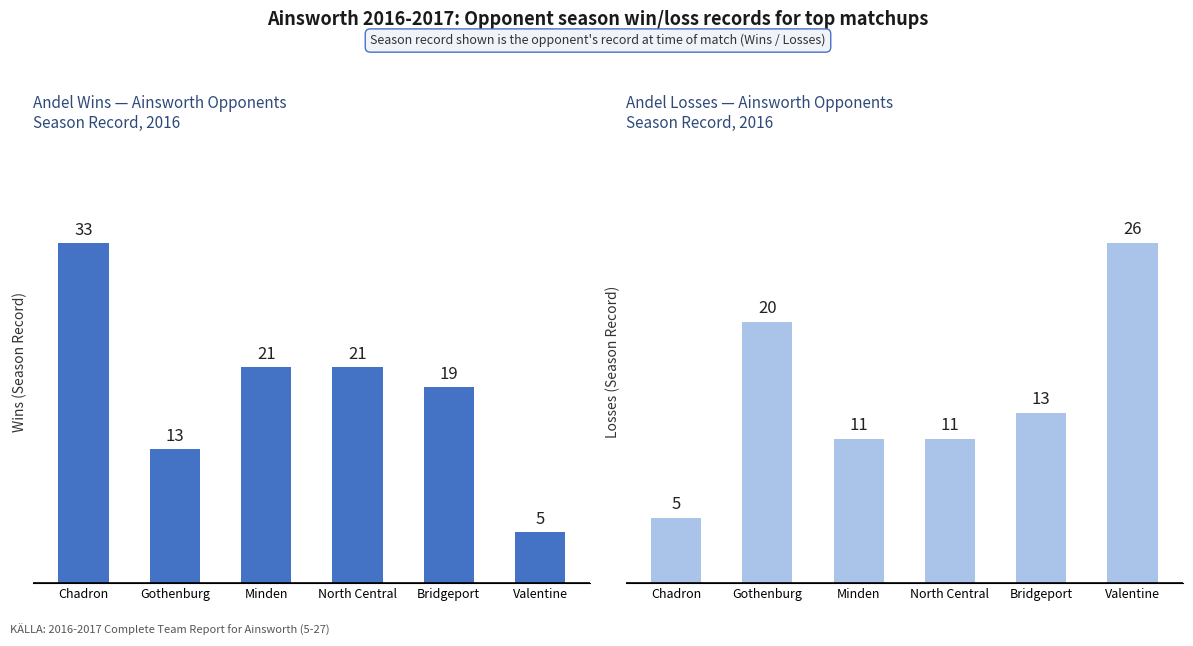

Which category has the highest value across all series?

Chadron